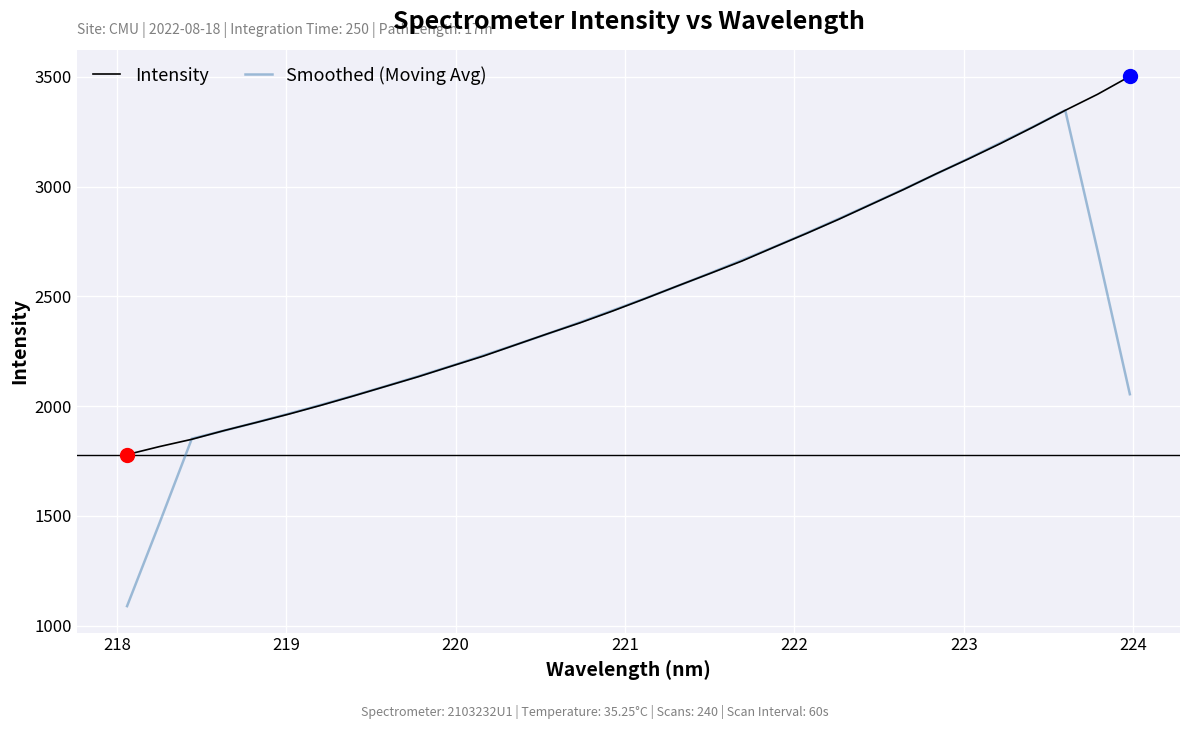

What is the average value of the Smoothed (Moving Avg) series?

2427.2